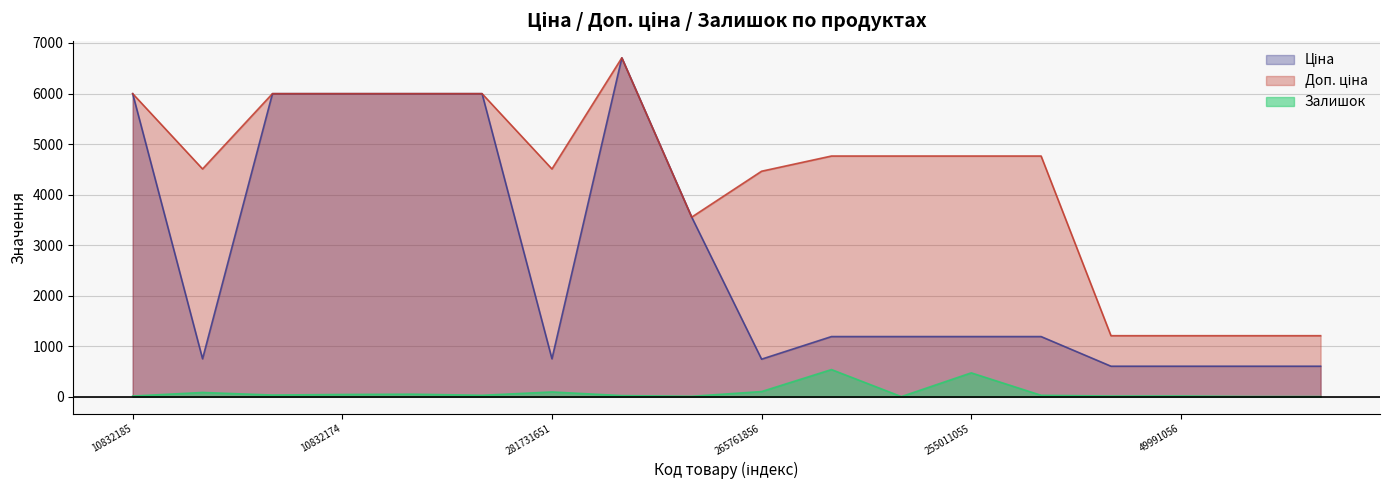

At which category is the sum across all series the highest?

274992152